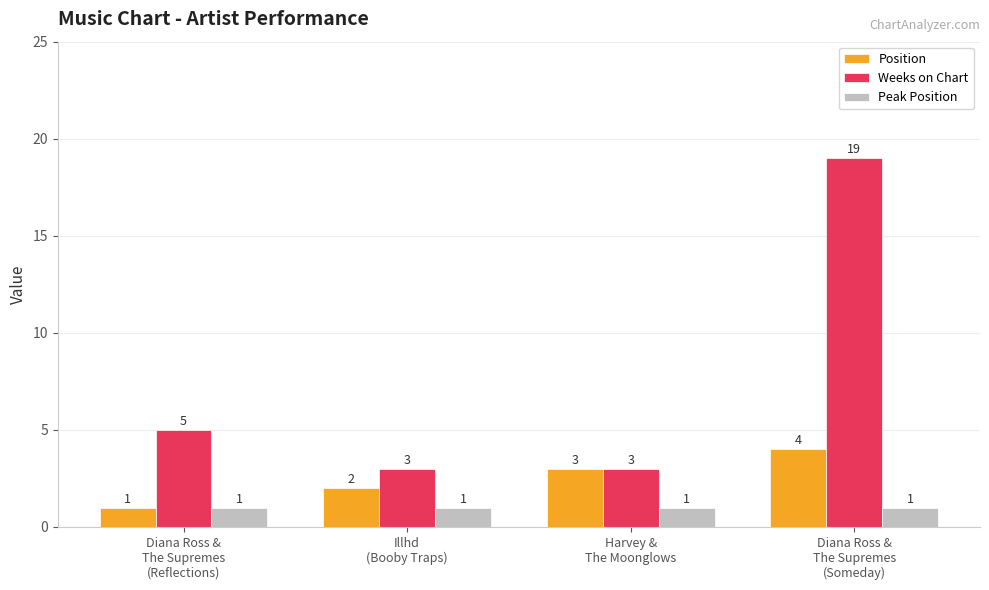

What is the total value across all series at Diana Ross &
The Supremes
(Someday)?

24